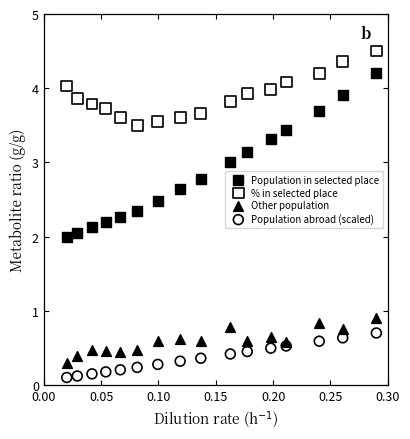

Which series has the widest spread of Y values?

Population in selected place